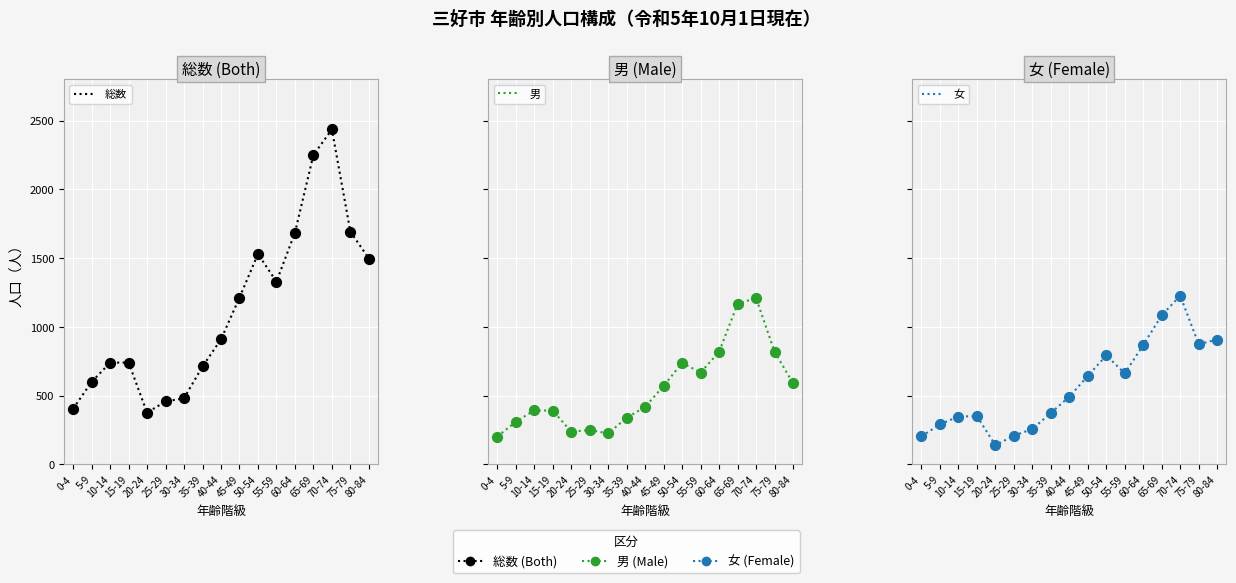

Is the value of 女 at 75-79 greater than the value of 総数 at 45-49?

No